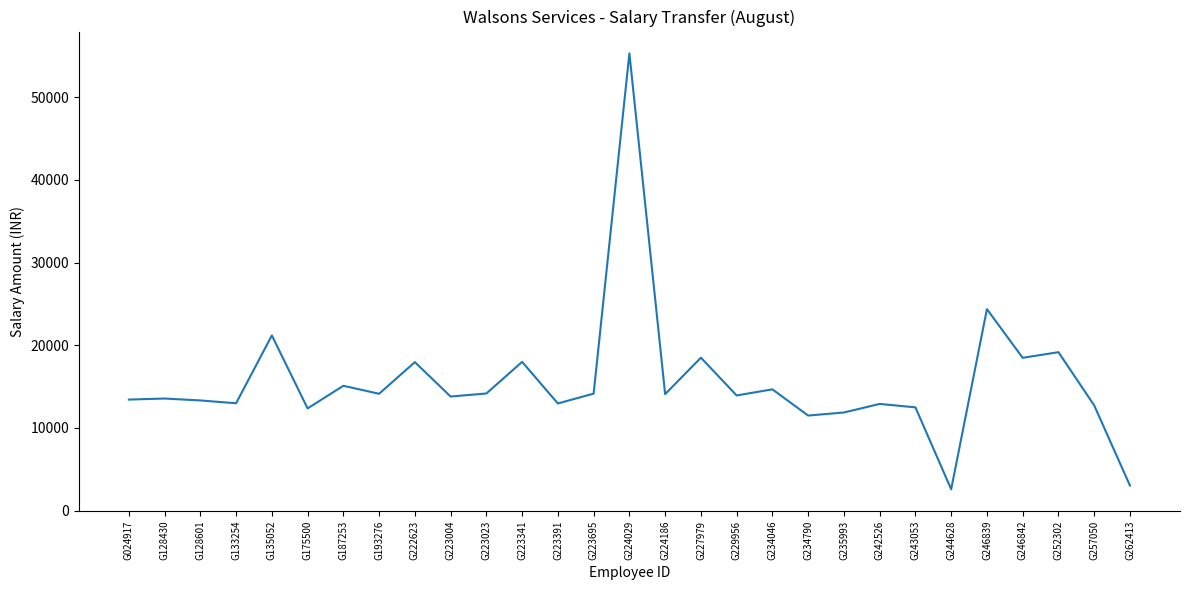

True or false: the data has more than 2 interior local peaks.

True